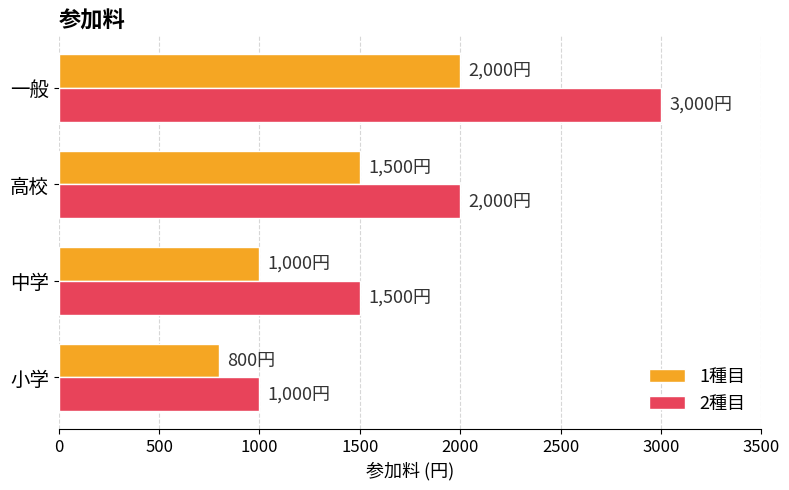

The 1種目 series shows 1000 at 中学. True or false?

True